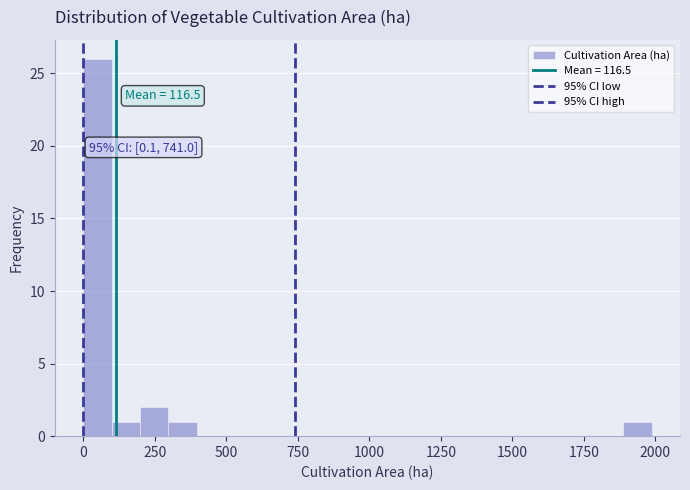

Read against the x-axis, roughly where is the centre of the tallest bar?

50